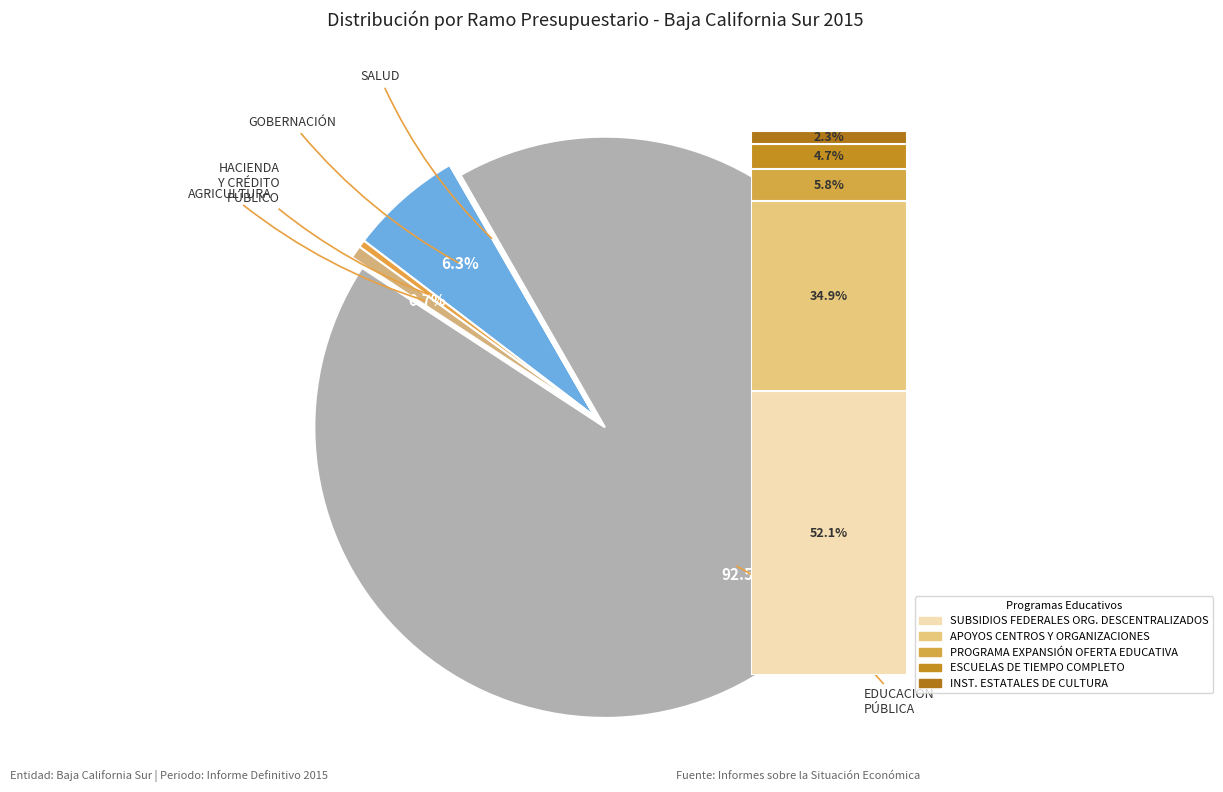

What is the largest slice in the pie chart?

ESCUELAS DE TIEMPO COMPLETO